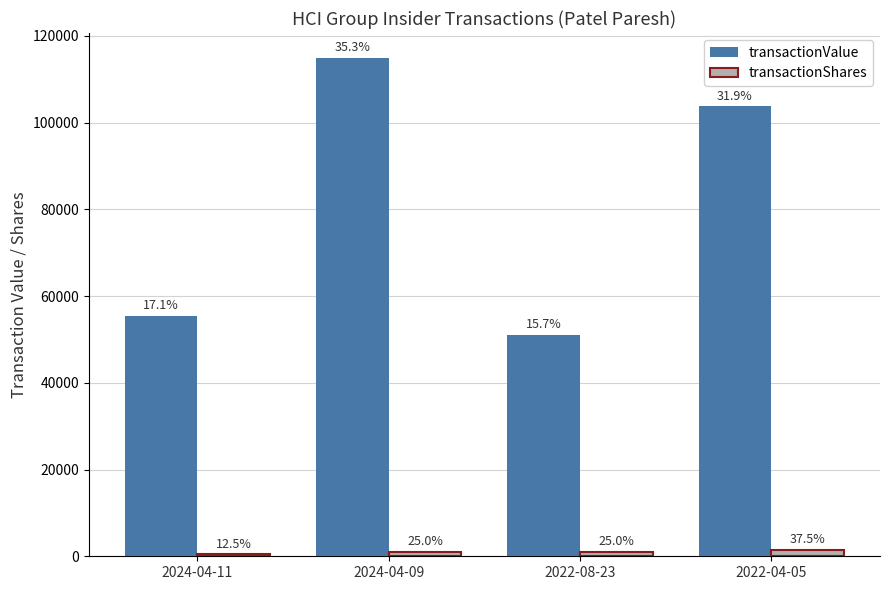

What are all the series names shown in the legend?

transactionValue, transactionShares